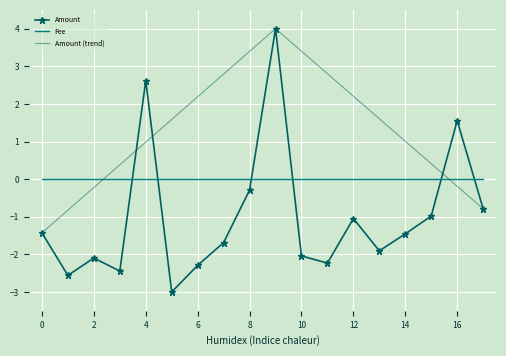

Which series has the largest total across all categories?

Amount (trend)